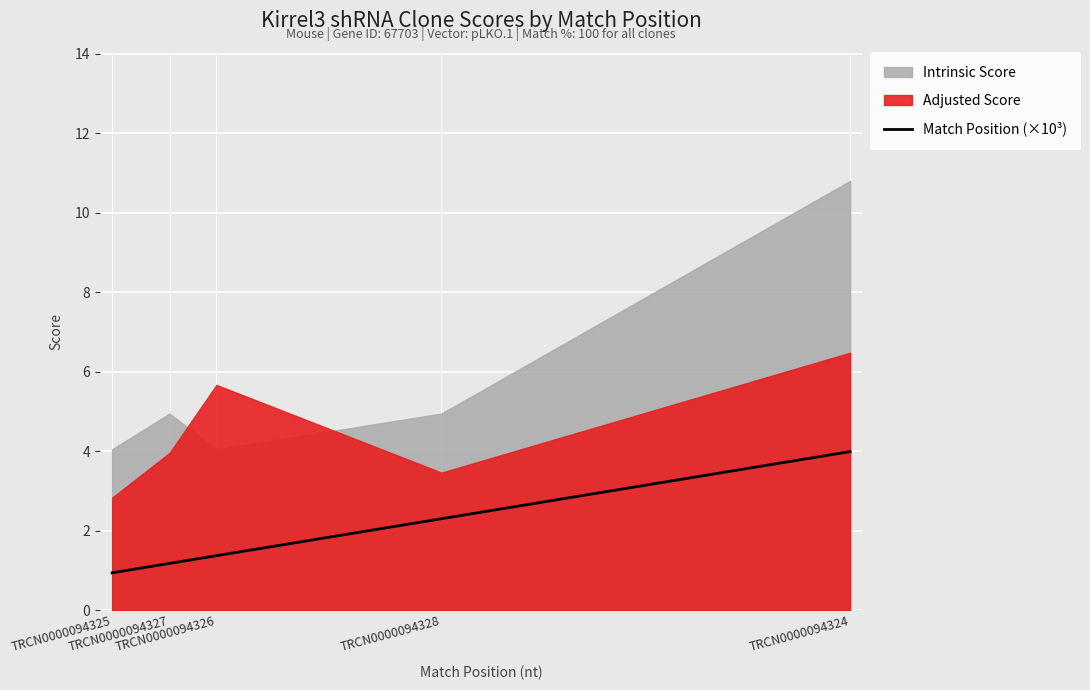

Which has a higher value, TRCN0000094326 or TRCN0000094324?

TRCN0000094324